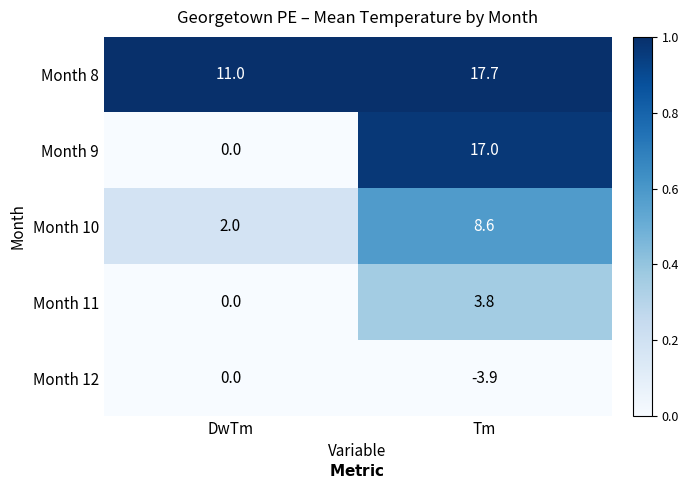

Which category has the highest value across all series?

Tm